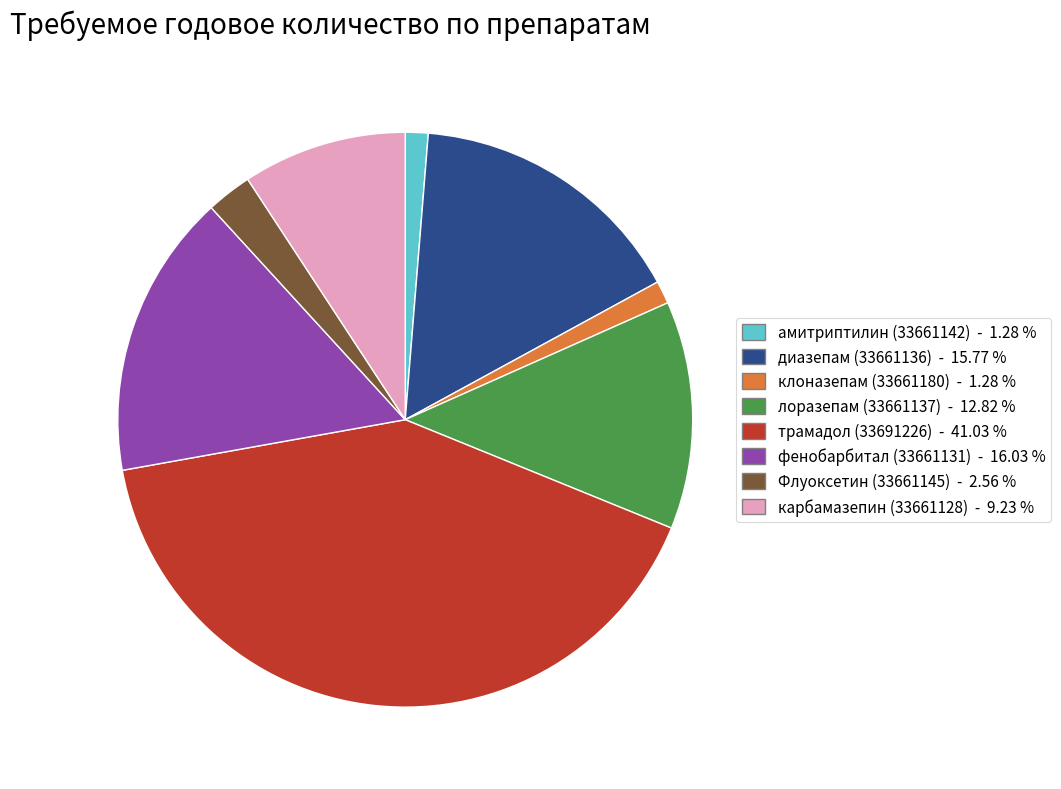

What is the ratio of the value at диазепам (33661136) to the value at лоразепам (33661137)?

1.2